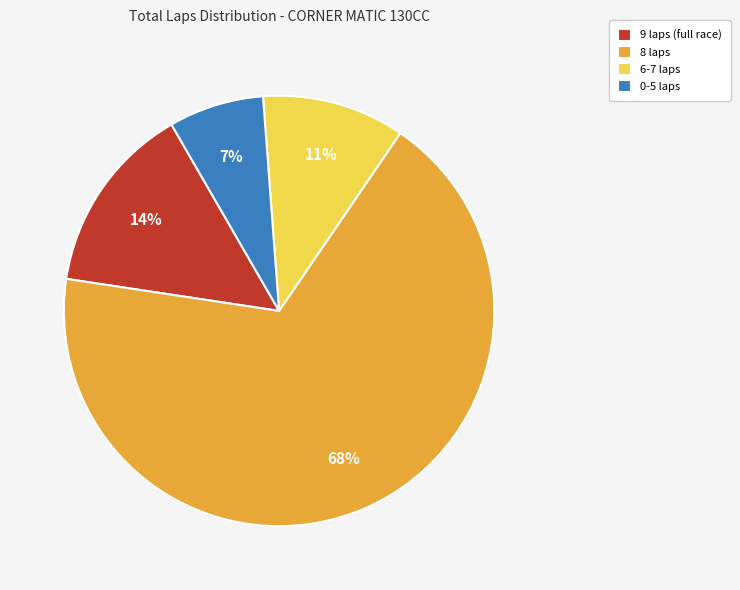

How many segments does this pie chart have?

4